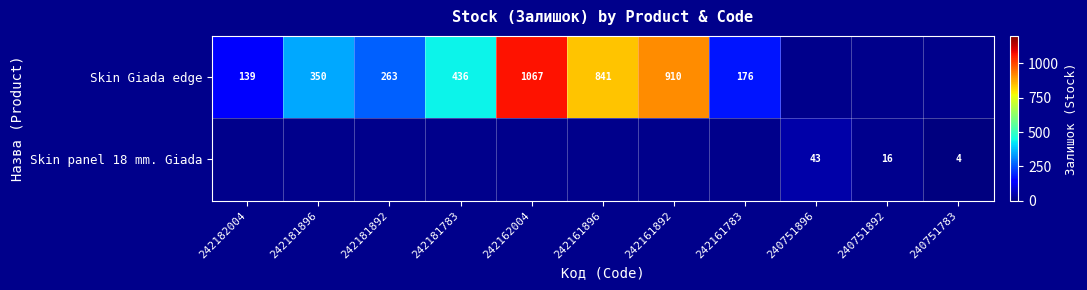

Is it true that Skin Giada edge equals 910 at 242161892?

True